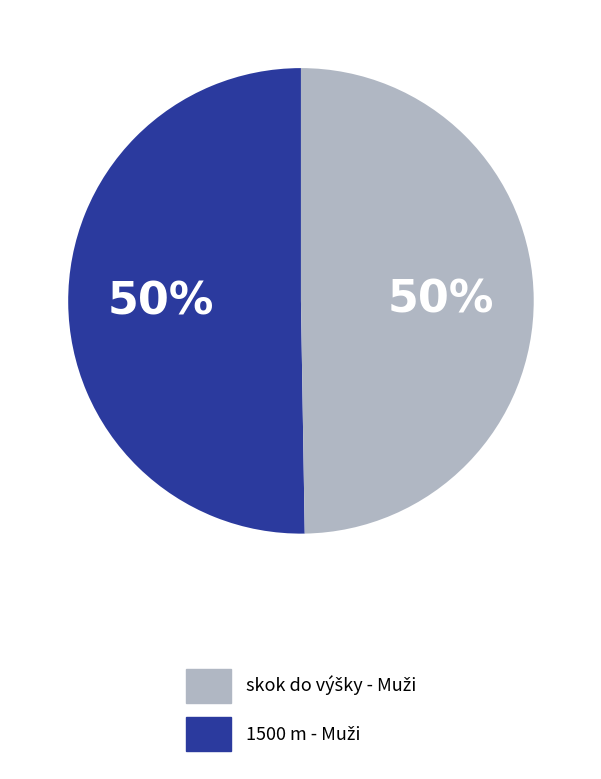

To the nearest percent, what is the average slice percentage?

50%